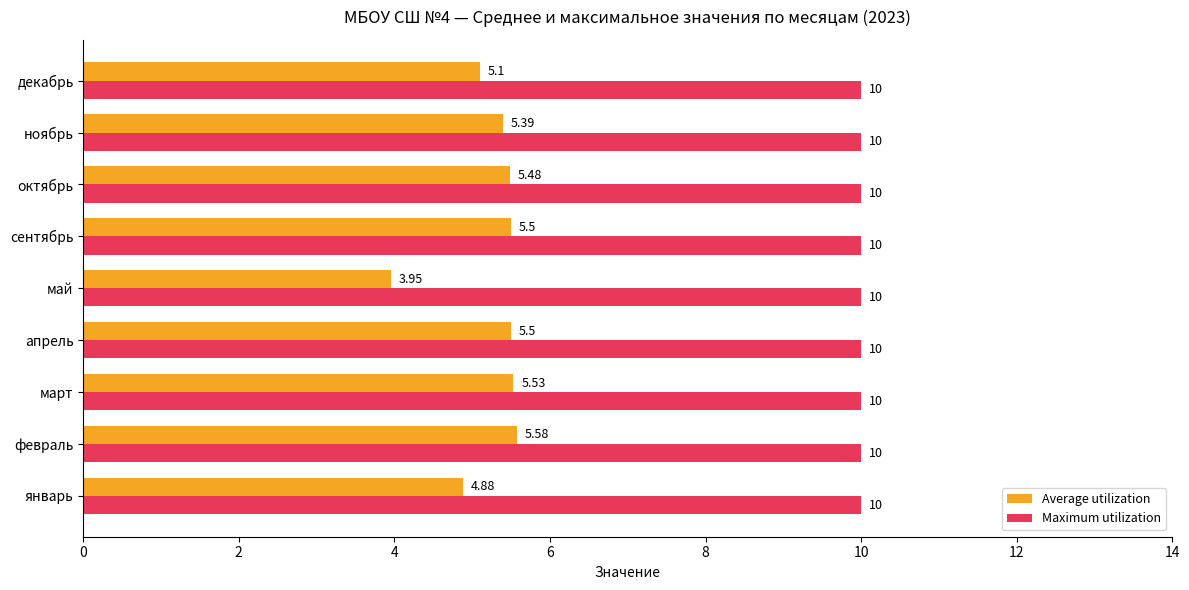

Which series has the largest total across all categories?

Maximum utilization